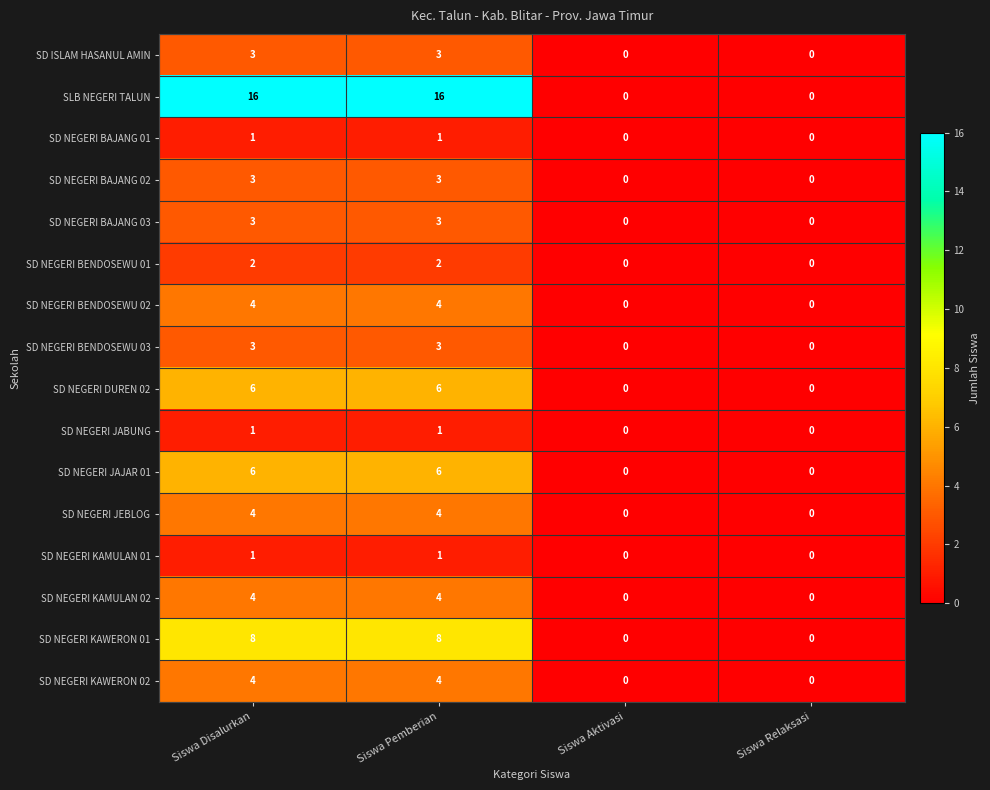

What is the highest value of the SD NEGERI KAWERON 01 series?

8